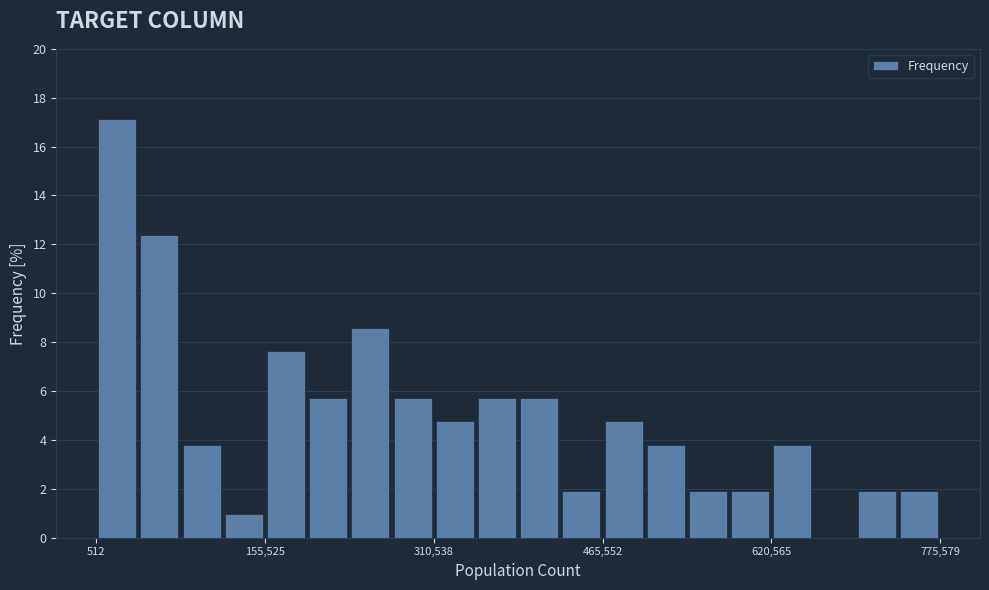

Around what value on the x-axis is the tallest bar? Give the approximate position of its centre, as read against the axis.

20000